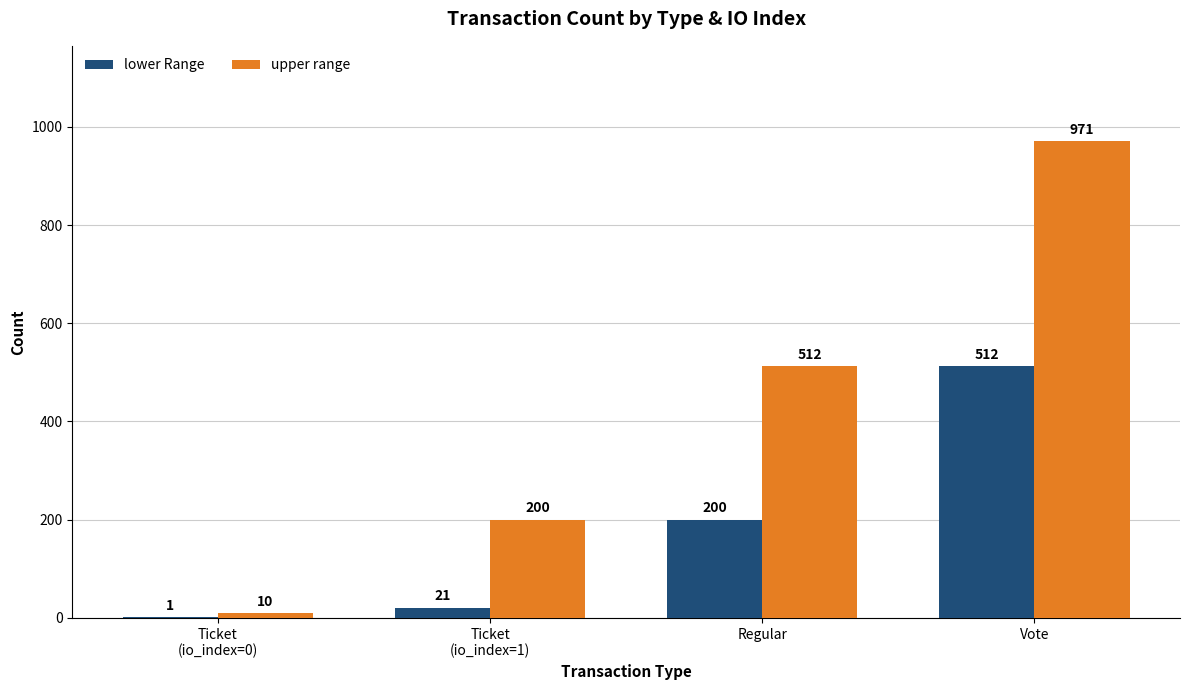

At which label is lower Range closest to 256?

Regular